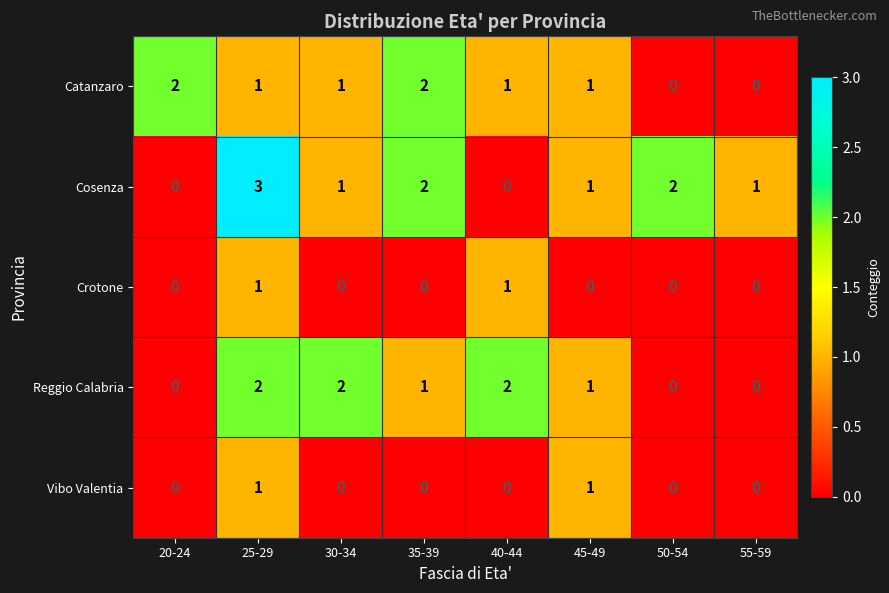

What is the greatest value displayed?

3